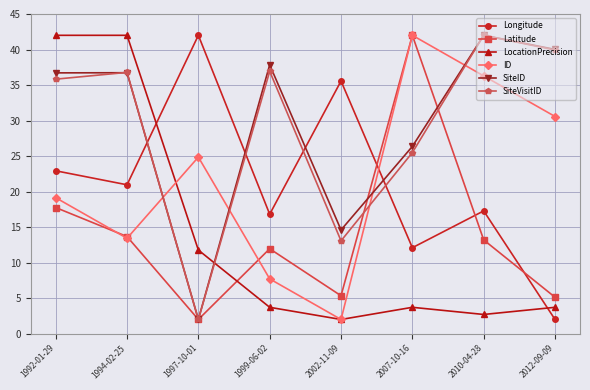

Where do ID and Longitude first cross each other?

2002-11-09 and 2007-10-16